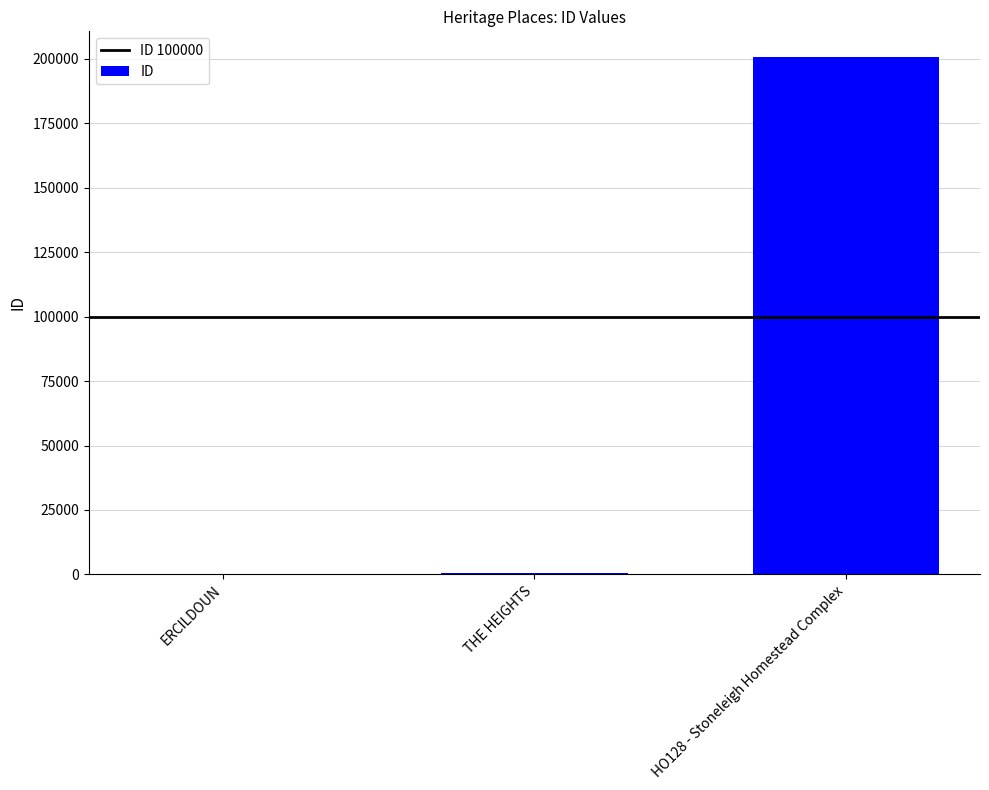

What is the average value?

67125